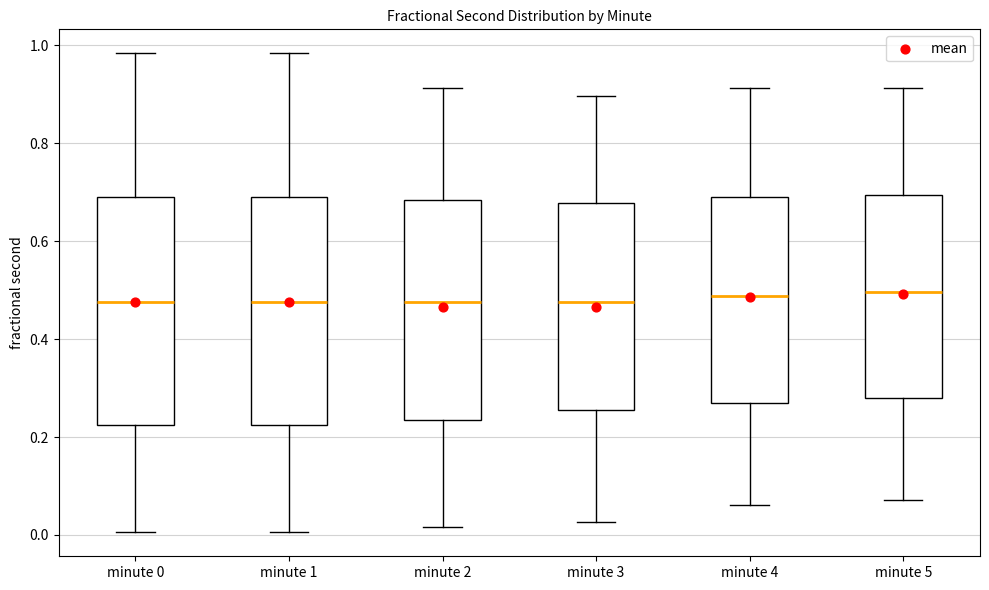

Reading left to right, transcribe this box plot: for each box, give where its median line is, the range the box spans, and where its two whiskers end, as read against the y-axis. The values are not printed on the chart, so give them approximately, as read against the axis.

minute 0: median 0.48, box 0.22 to 0.70, whiskers 0.00 to 0.98
minute 1: median 0.48, box 0.22 to 0.70, whiskers 0.00 to 0.98
minute 2: median 0.48, box 0.24 to 0.68, whiskers 0.02 to 0.92
minute 3: median 0.48, box 0.26 to 0.68, whiskers 0.02 to 0.90
minute 4: median 0.48, box 0.28 to 0.70, whiskers 0.06 to 0.92
minute 5: median 0.50, box 0.28 to 0.70, whiskers 0.08 to 0.92